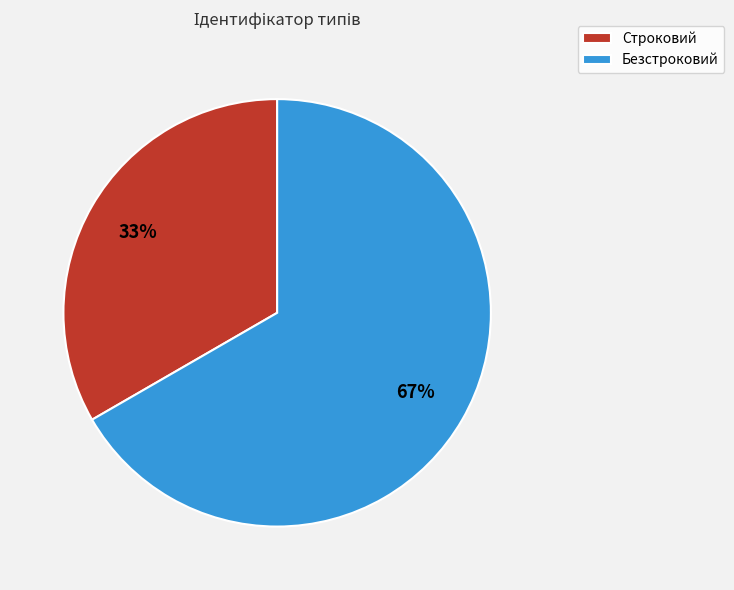

To the nearest percent, what is the average slice percentage?

50%